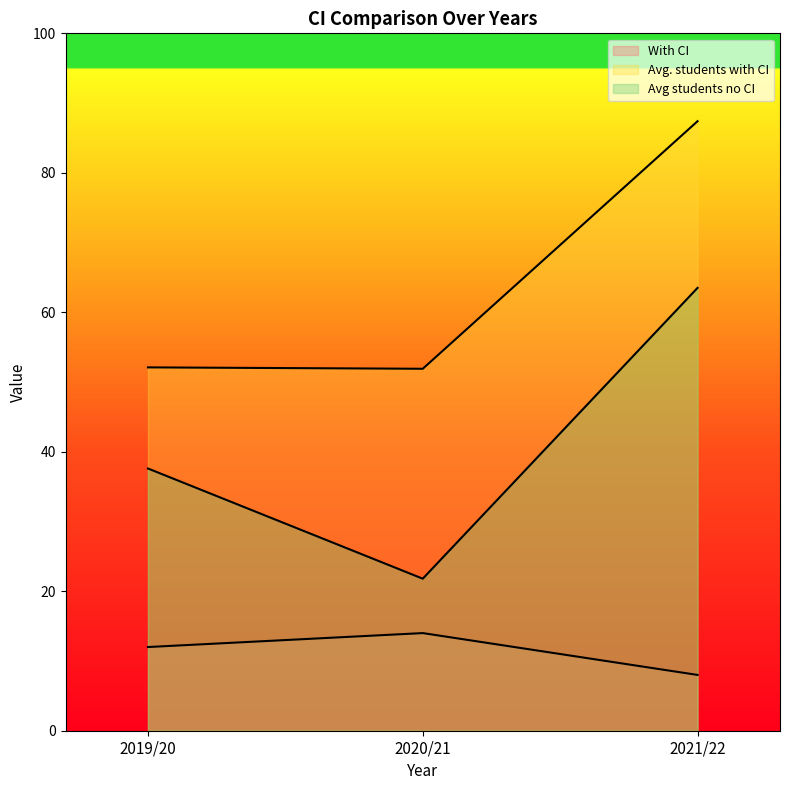

List the series in order of their overall mean, lowest first.

With CI, Avg students no CI, Avg. students with CI